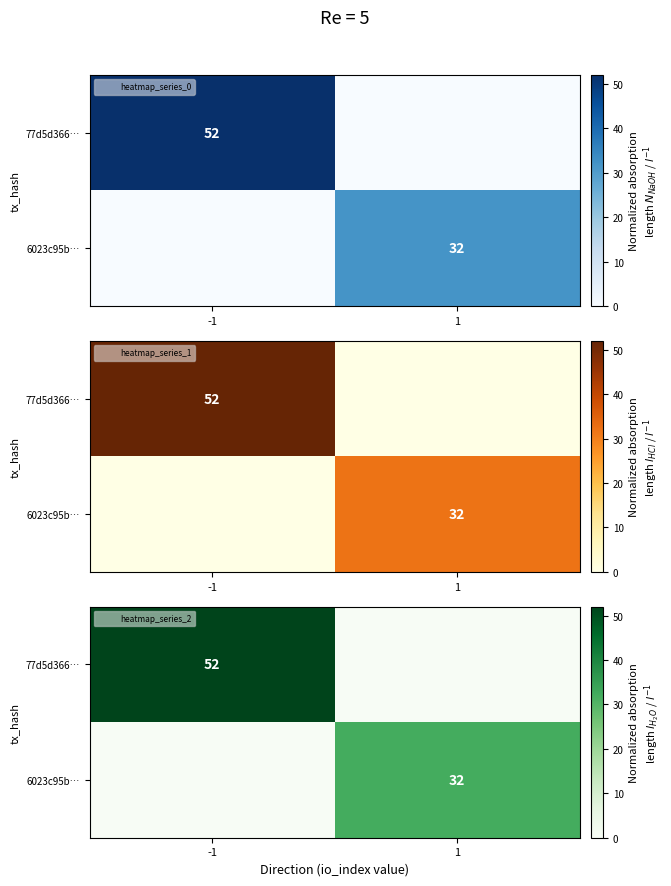

Is it true that 77d5d366… equals 68 at -1?

False